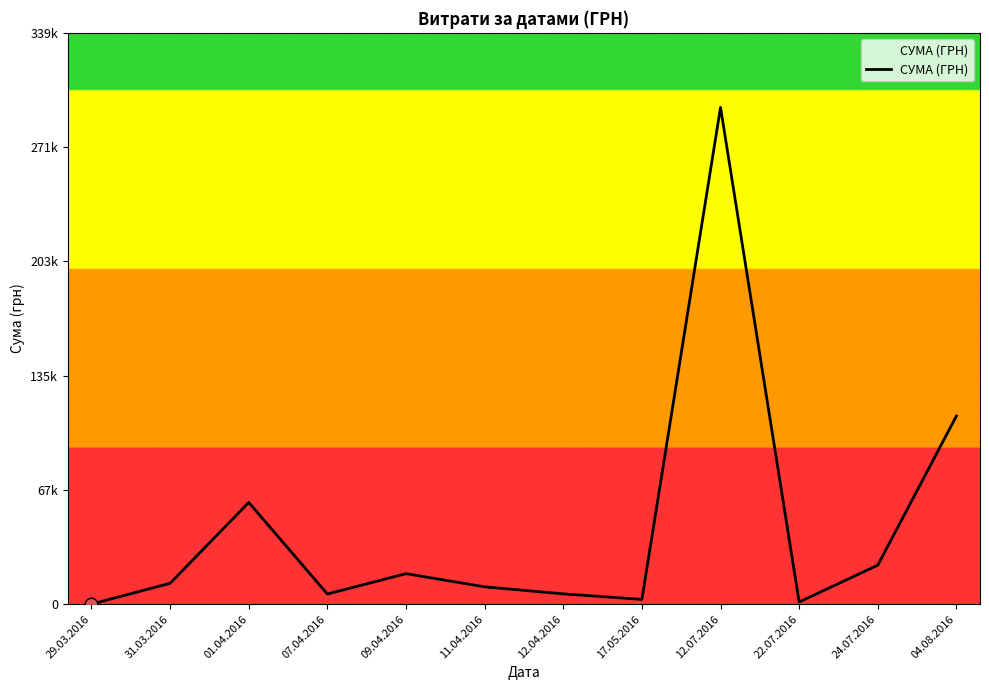

Does the chart have visible grid lines?

No